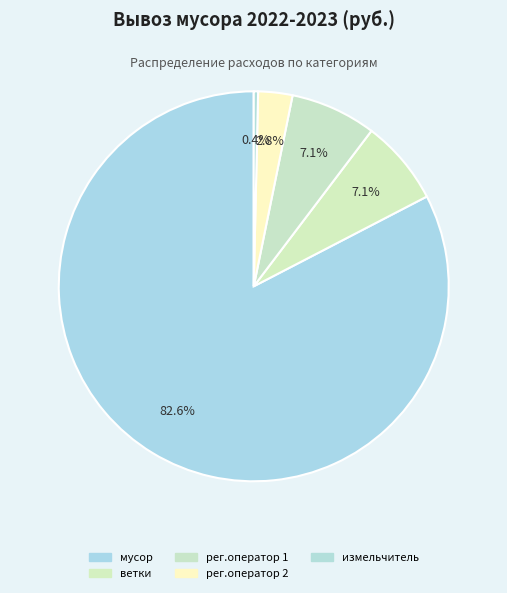

Rank the categories by value from lowest to highest.

измельчитель, рег.оператор 2, ветки, рег.оператор 1, мусор